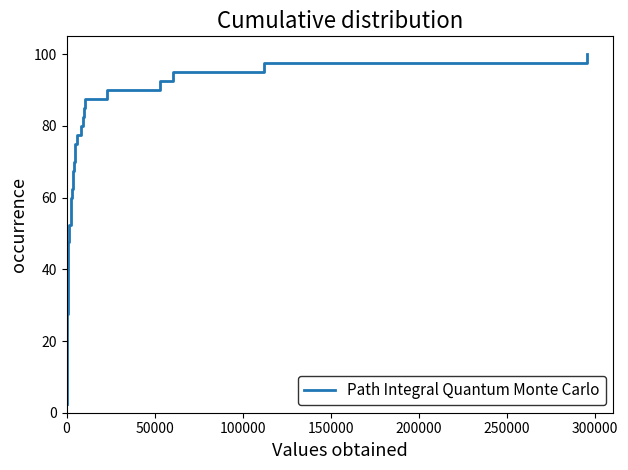

True or false: there are more than 2 points higher than both neighbors.

False